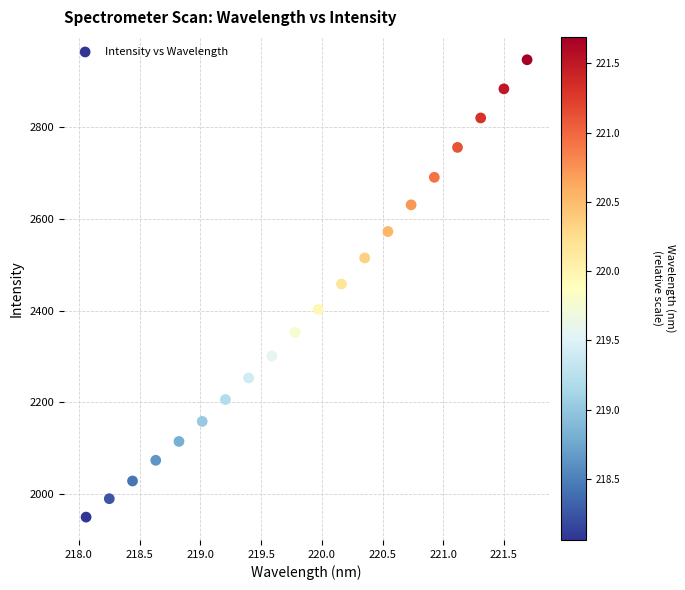

What is the range of Y values (max minus min)?

996.1